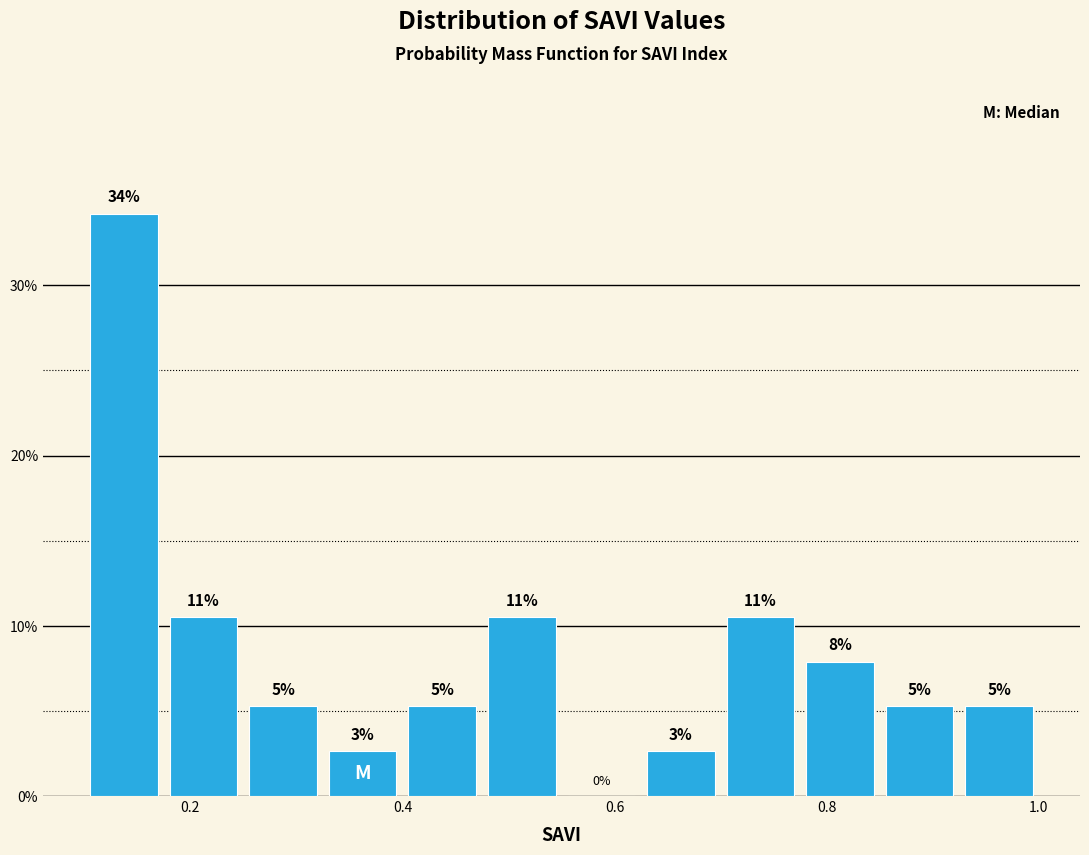

Read against the x-axis, roughly where is the centre of the tallest bar?

0.14